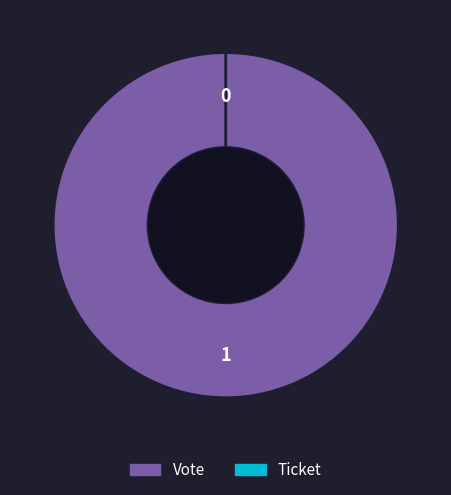

Which has a higher value, Vote or Ticket?

Vote